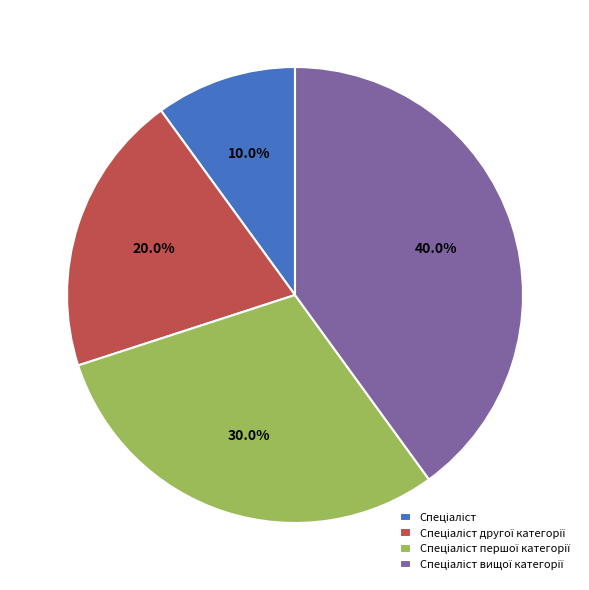

To the nearest percent, what is the difference between the largest and smallest slice percentages?

30%